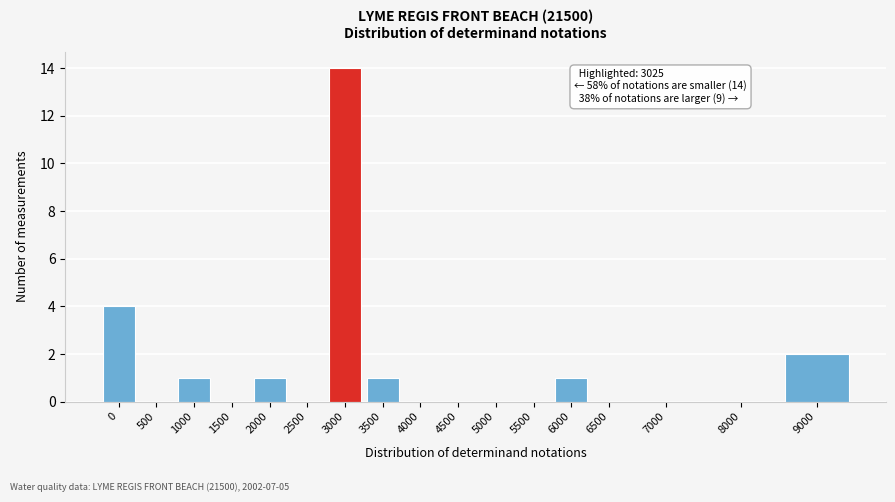

Reading left to right, extract all data points from this chart.

0=4	500=0	1000=1	1500=0	2000=1	2500=0	3000=14	3500=1	4000=0	4500=0	5000=0	5500=0	6000=1	6500=0	7000=0	8000=0	9000=2